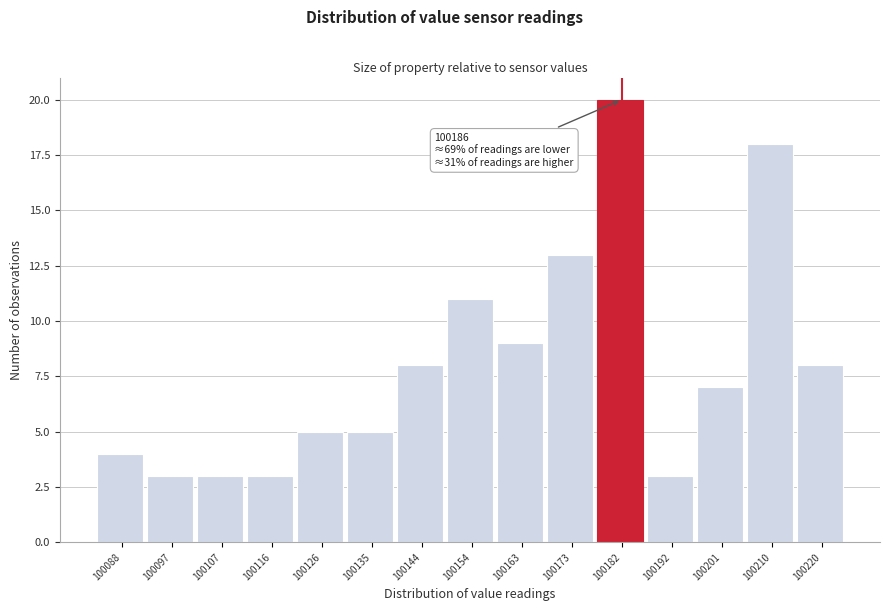

Reading left to right, what are all the values shown in this chart?

100088=4	100097=3	100107=3	100116=3	100126=5	100135=5	100144=8	100154=11	100163=9	100173=13	100182=20	100192=3	100201=7	100210=18	100220=8